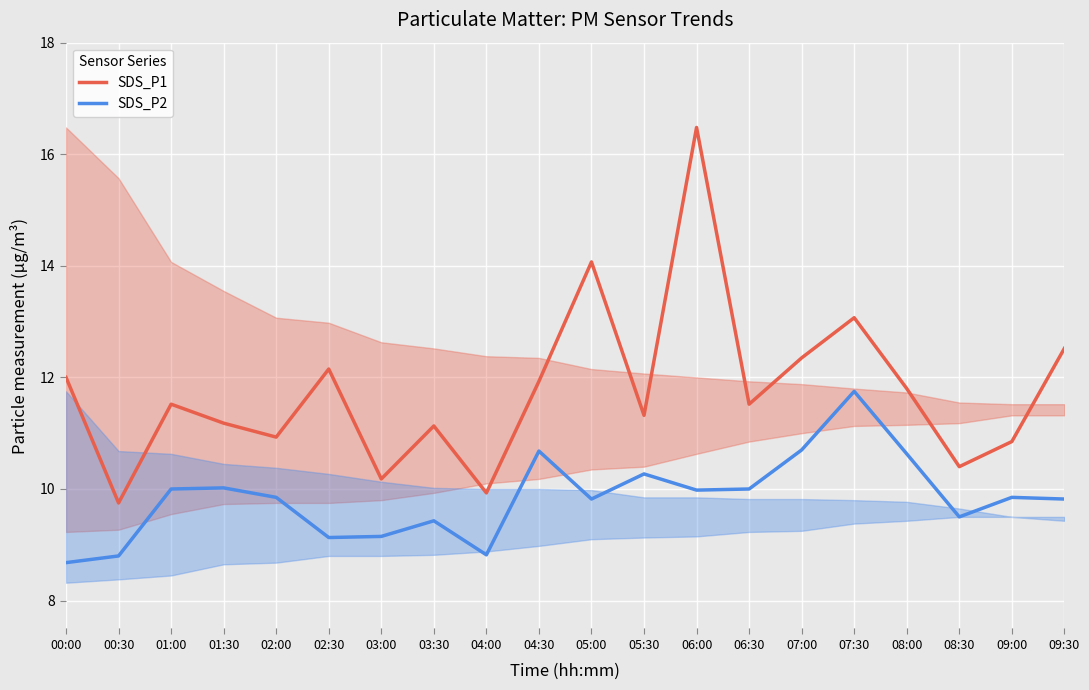

Reading left to right, extract all data points from this chart.

SDS_P1: 00:00=12.0	00:30=9.8	01:00=11.5	01:30=11.2	02:00=10.9	02:30=12.2	03:00=10.2	03:30=11.1	04:00=9.9	04:30=11.9	05:00=14.1	05:30=11.3	06:00=16.5	06:30=11.5	07:00=12.3	07:30=13.1	08:00=11.8	08:30=10.4	09:00=10.8	09:30=12.5
SDS_P2: 00:00=8.7	00:30=8.8	01:00=10.0	01:30=10.0	02:00=9.8	02:30=9.1	03:00=9.2	03:30=9.4	04:00=8.8	04:30=10.7	05:00=9.8	05:30=10.3	06:00=10.0	06:30=10.0	07:00=10.7	07:30=11.8	08:00=10.6	08:30=9.5	09:00=9.8	09:30=9.8